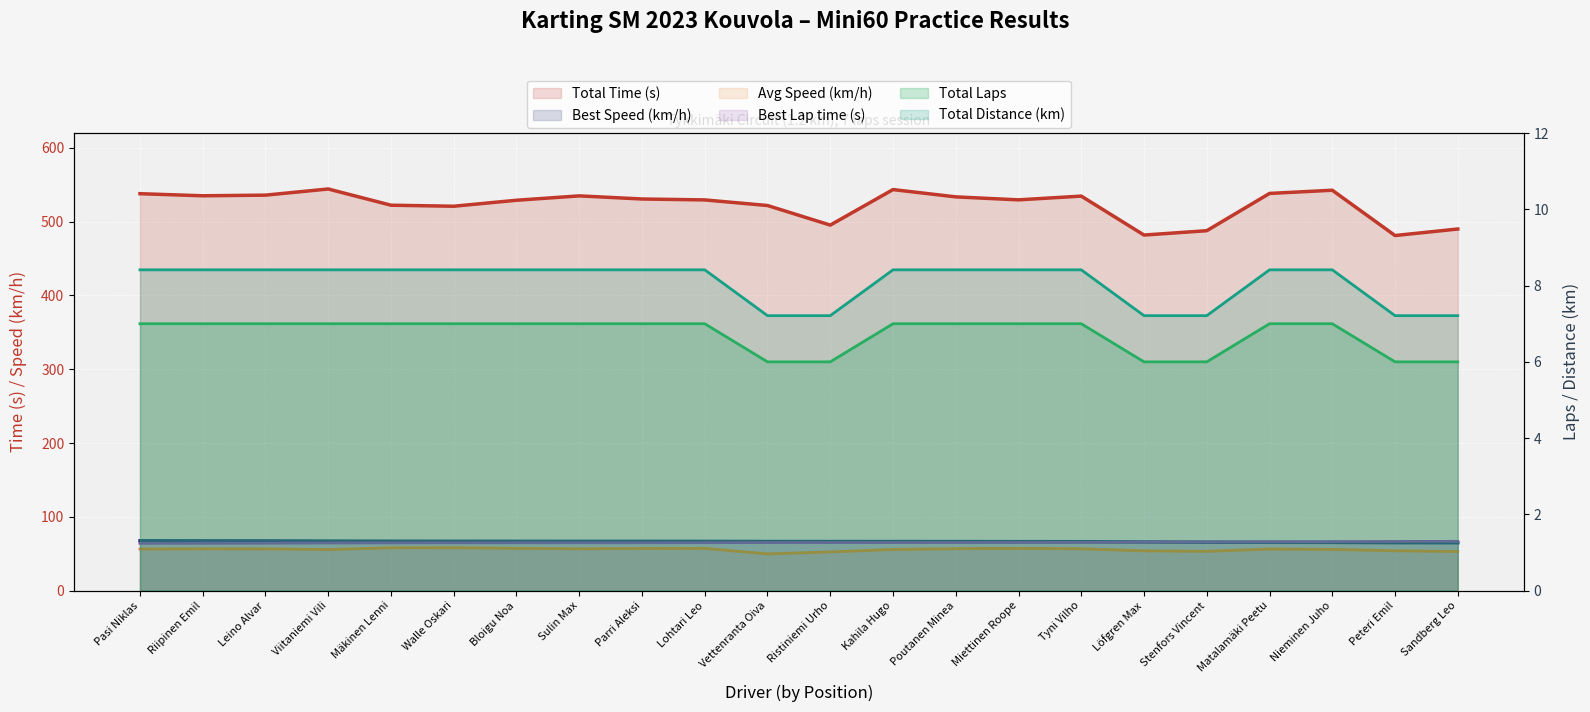

Is it true that Total Time (s) equals 522.3 at Mäkinen Lenni?

True